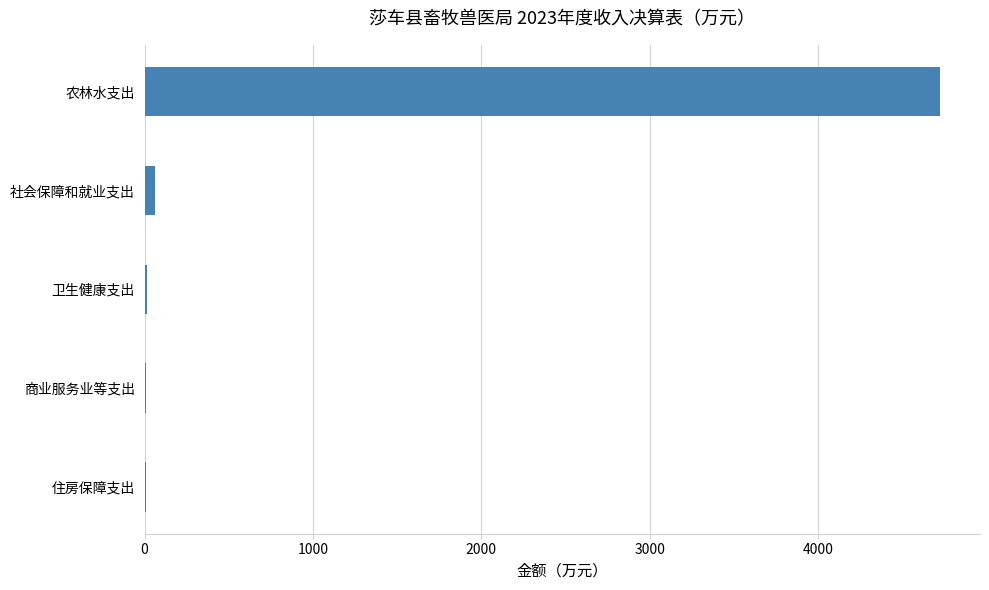

Are the bars grouped side by side (vs. stacked)?

No